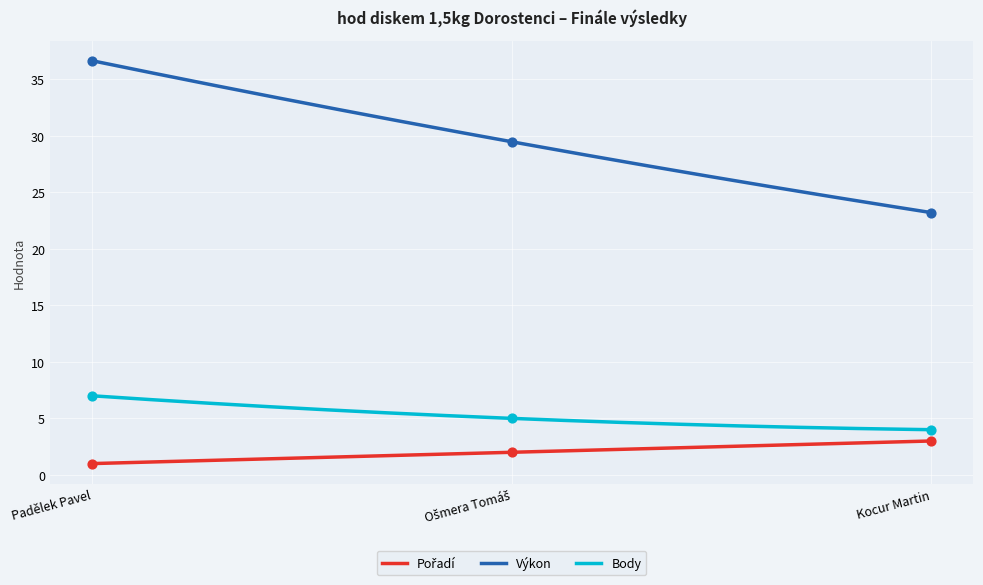

At how many categories does at least one series exceed 34?

1